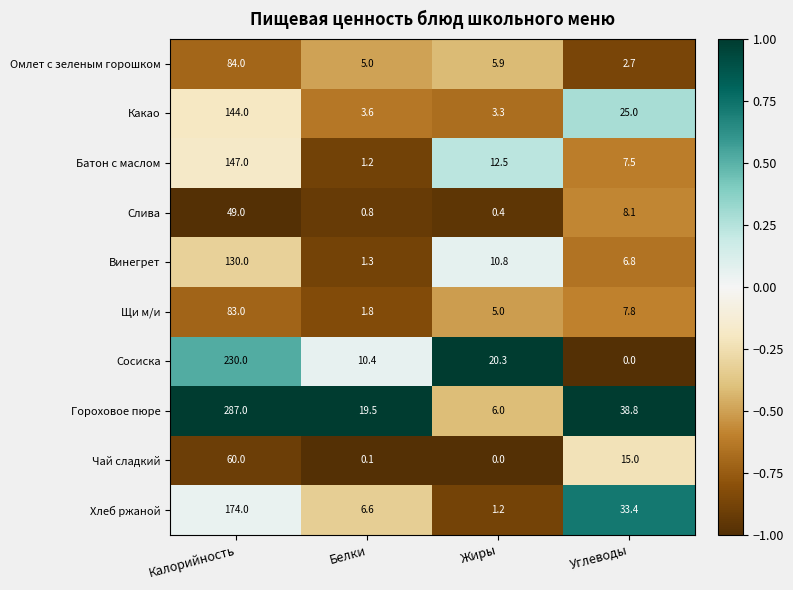

What is the difference between the Какао values at Углеводы and Жиры?

21.7